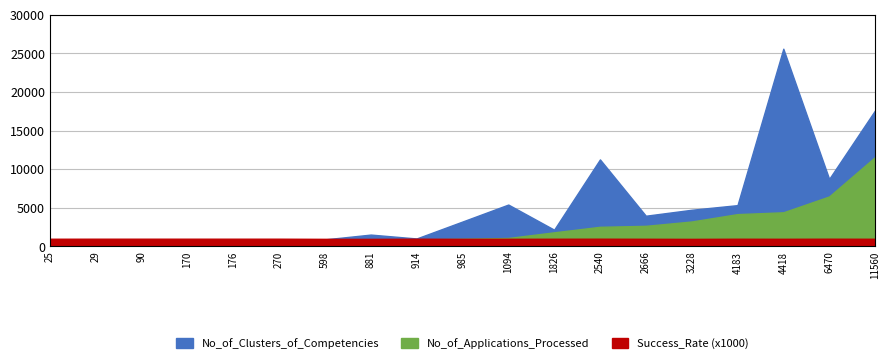

True or false: No_of_Clusters_of_Competencies and No_of_Applications_Processed intersect in this chart.

False